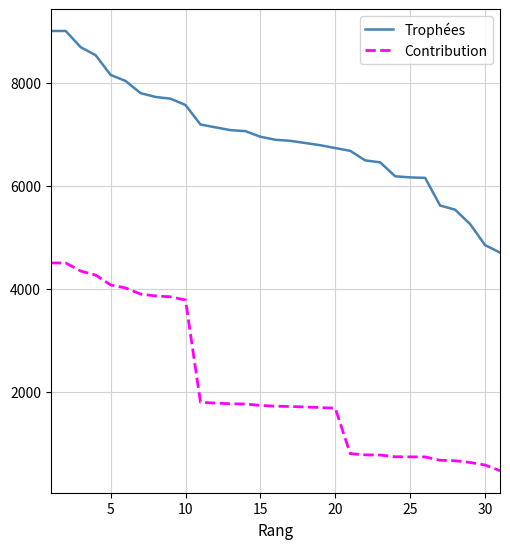

Which series has the widest spread of values?

Trophées